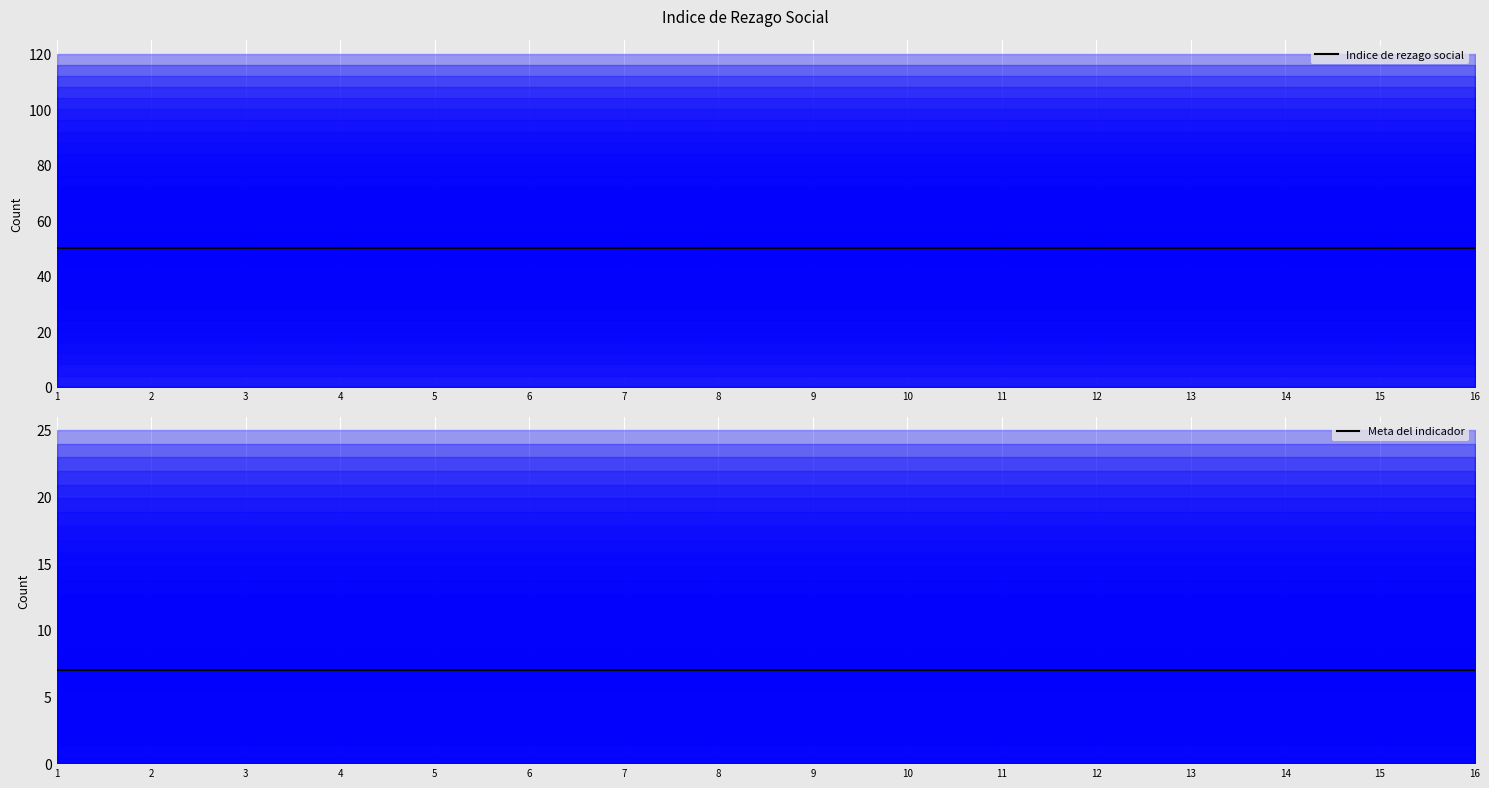

Which has a higher value, 10 or 4?

10